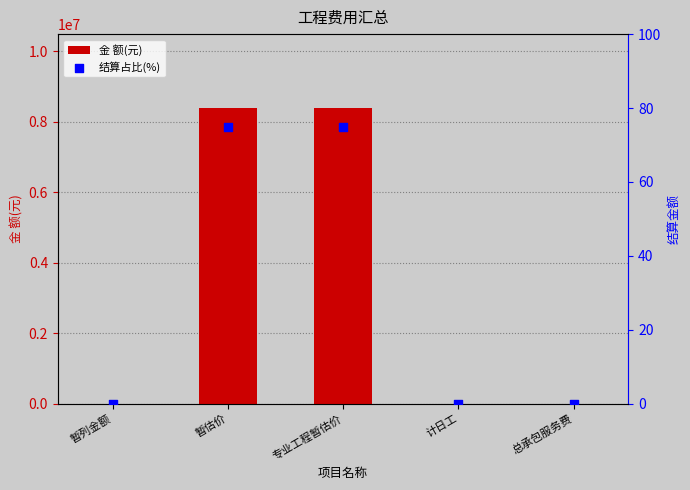

Which series reaches the maximum Y coordinate?

金 额(元)